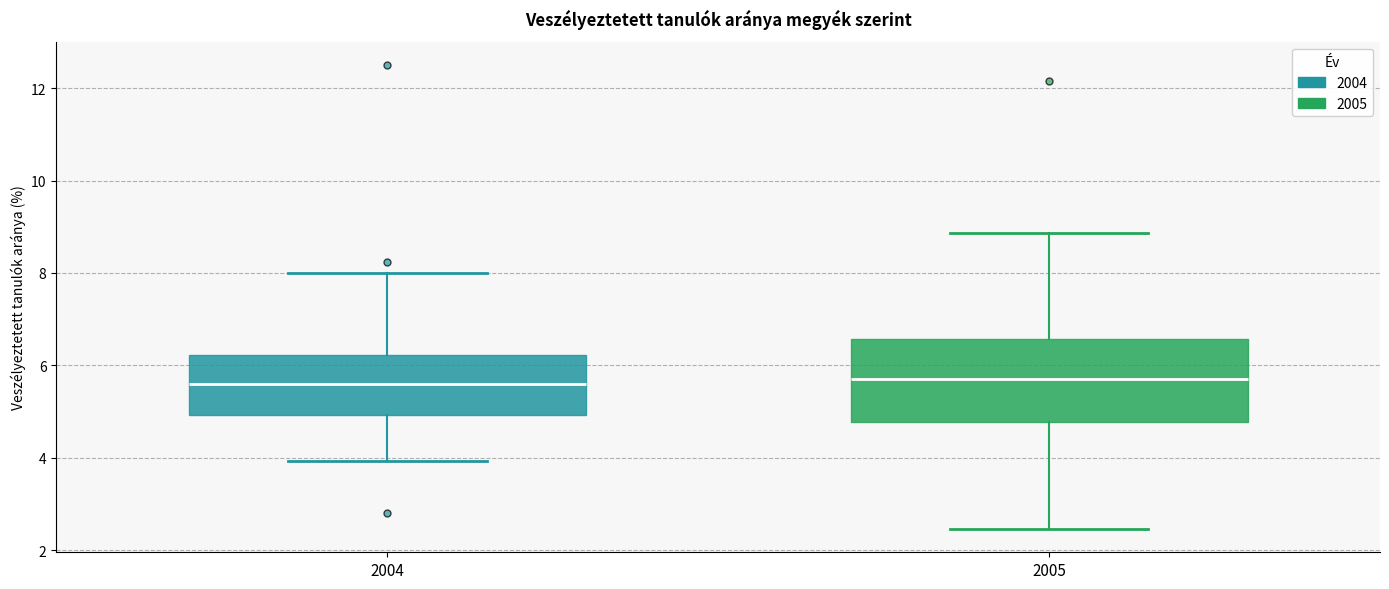

Reading left to right, transcribe this box plot: for each box, give where its median line is, the range the box spans, and where its two whiskers end, as read against the y-axis. The values are not printed on the chart, so give them approximately, as read against the axis.

2004: median 5.6, box 5.0 to 6.2, whiskers 4.0 to 8.0
2005: median 5.8, box 4.8 to 6.6, whiskers 2.4 to 8.8